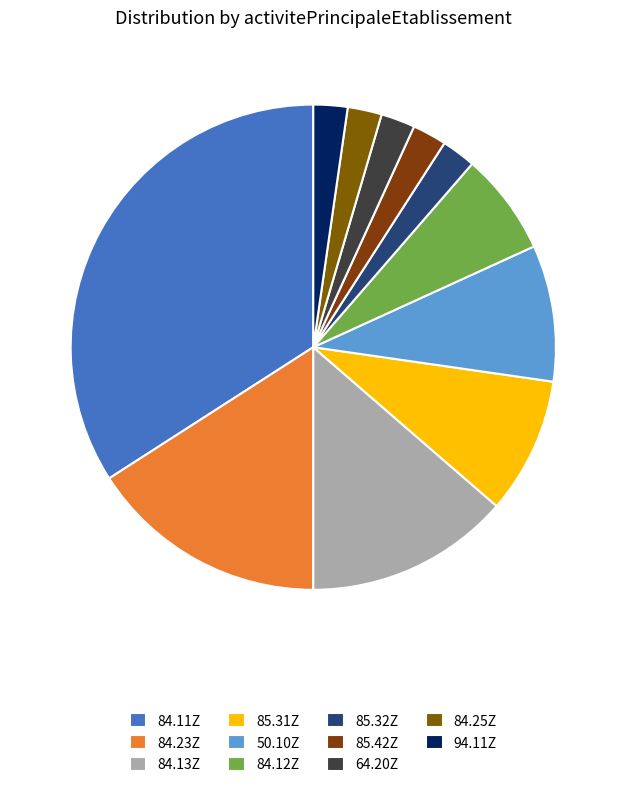

Is there any slice that represents more than half of the pie?

No